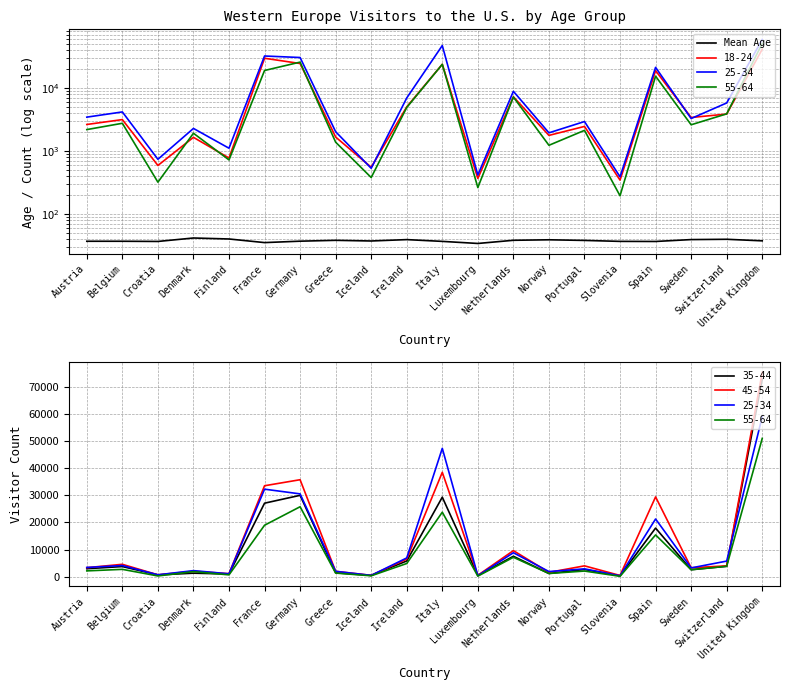

Between Greece and France, which is larger?

Greece